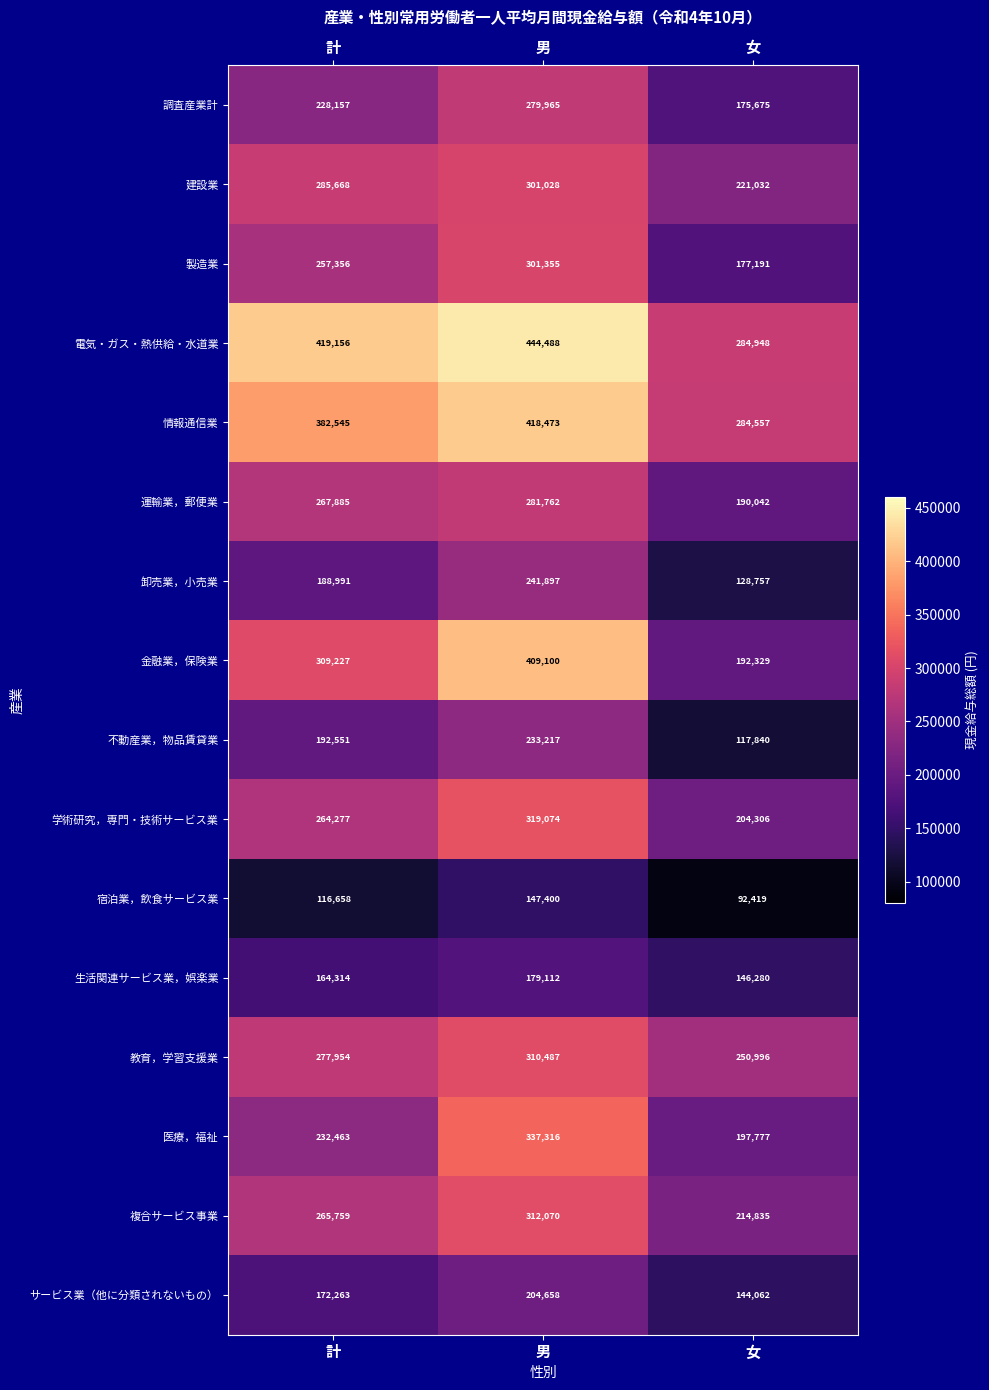

How many 不動産業，物品賃貸業 values are between 117840 and 233217?

3